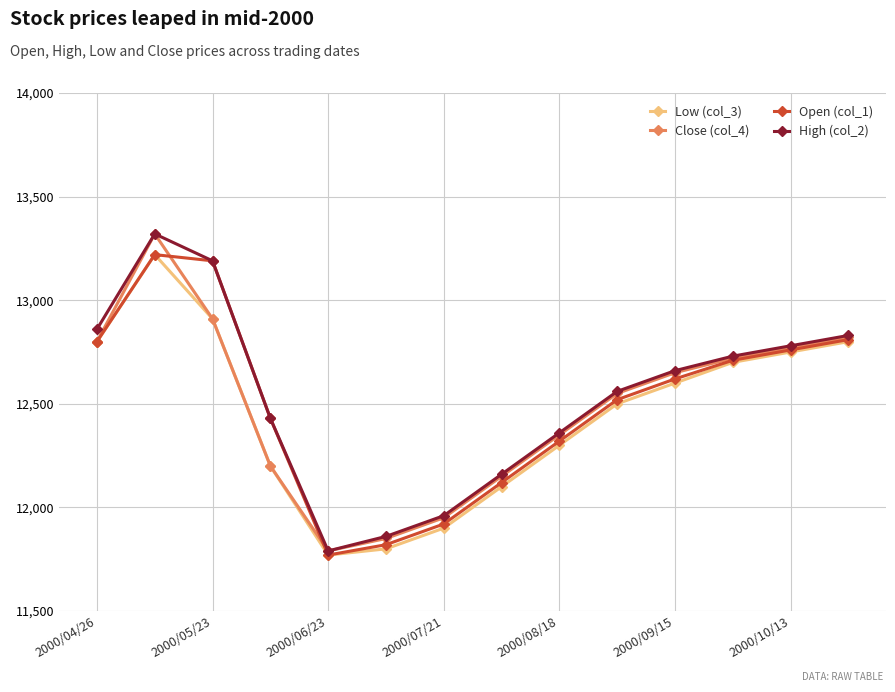

Reading left to right, extract all data points from this chart.

Low (col_3): 12800	13220	12910	12200	11770	11800	11900	12100	12300	12500	12600	12700	12750	12800
Close (col_4): 12800	13320	12910	12200	11790	11850	11950	12150	12350	12550	12650	12720	12770	12820
Open (col_1): 12800	13220	13190	12430	11770	11820	11920	12120	12320	12520	12620	12710	12760	12810
High (col_2): 12860	13320	13190	12430	11790	11860	11960	12160	12360	12560	12660	12730	12780	12830